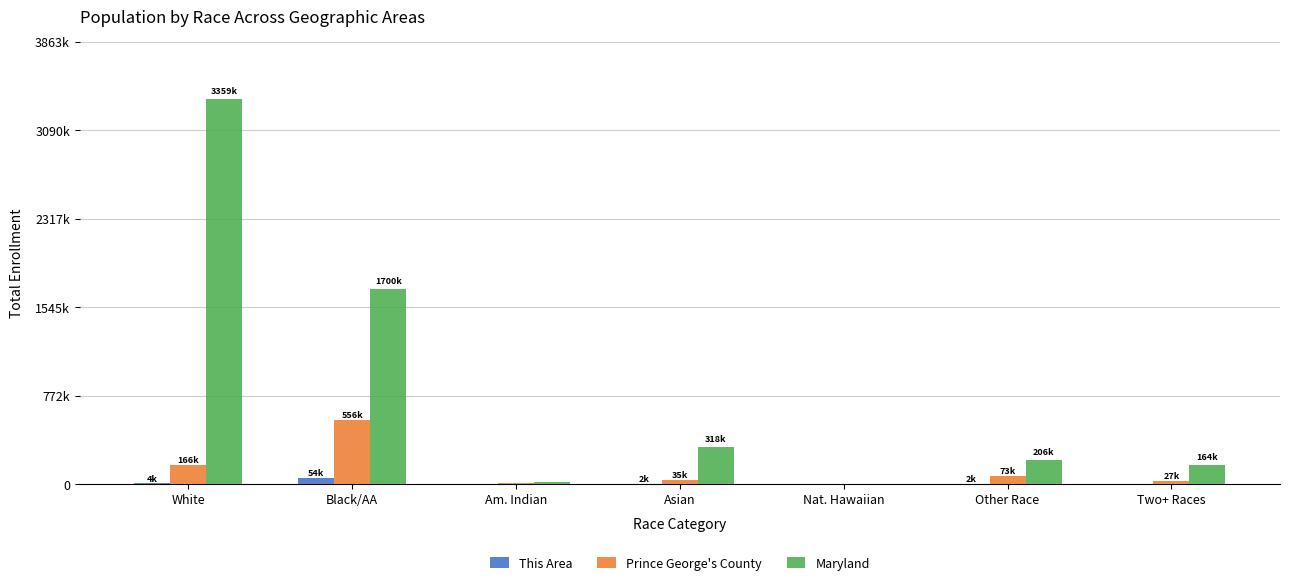

Between Asian and Am. Indian, which is larger?

Asian